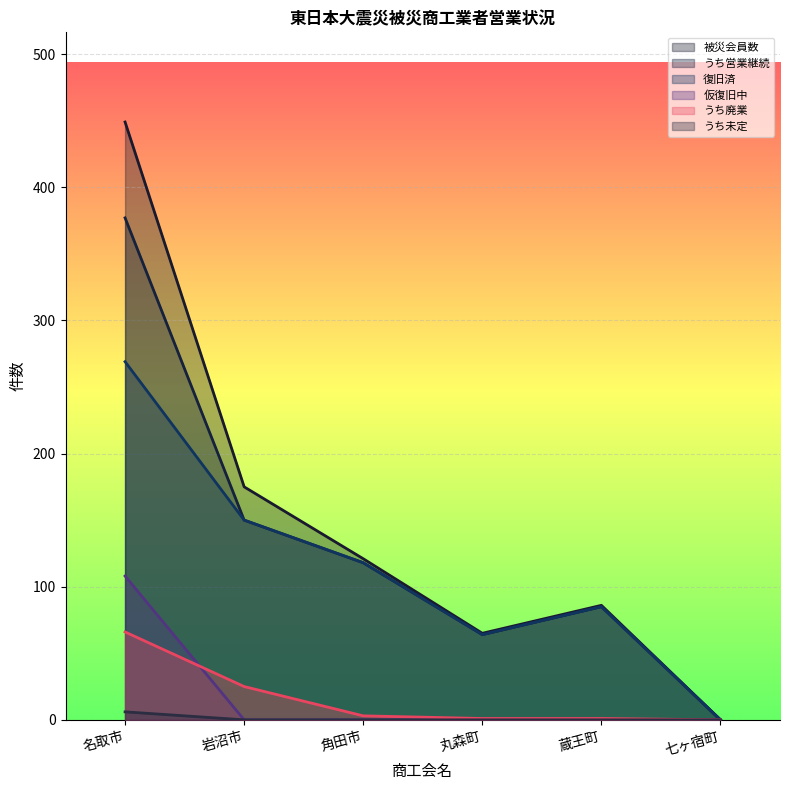

Is it true that うち営業継続 equals 85 at 蔵王町?

True